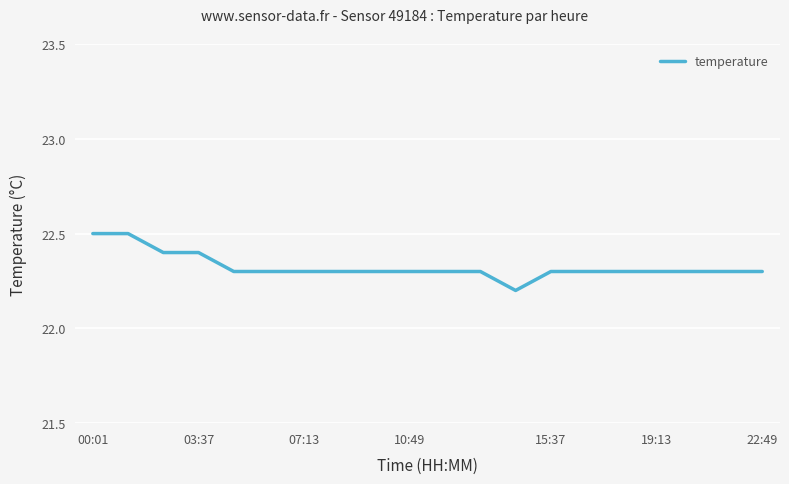

What is the minimum value shown in the chart?

22.2